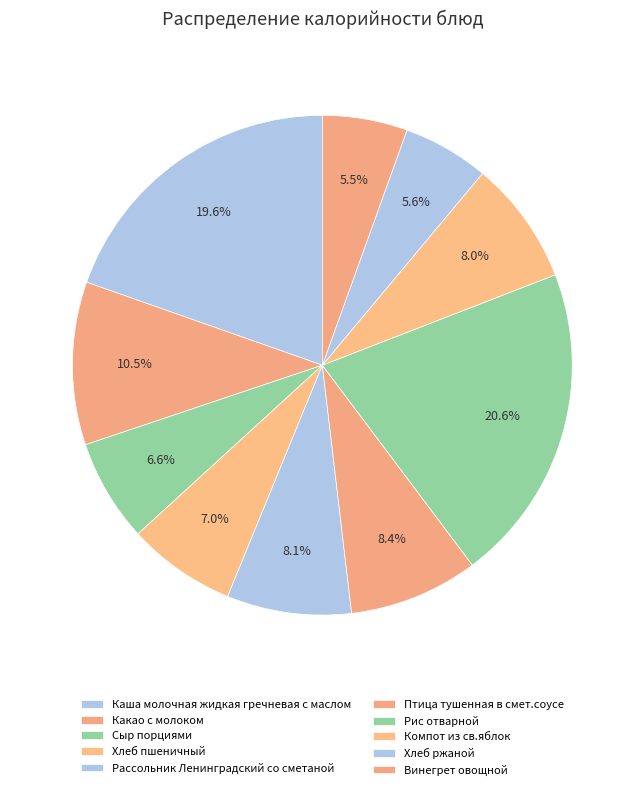

Between Хлеб ржаной and Каша молочная жидкая гречневая с маслом, which is larger?

Каша молочная жидкая гречневая с маслом